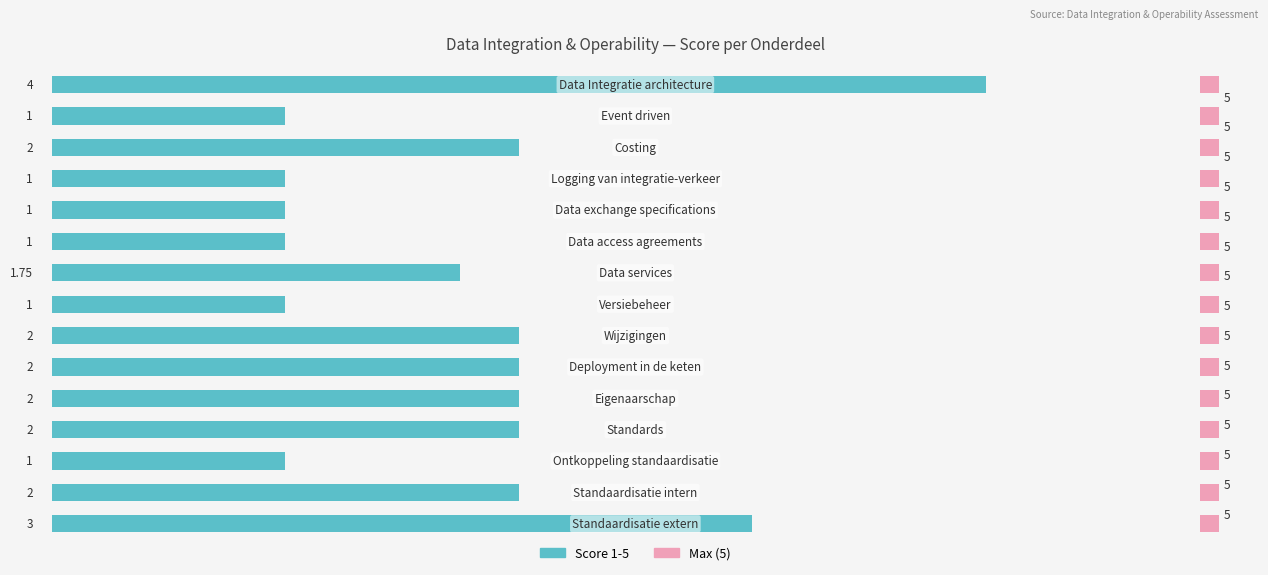

Does the chart contain any negative values?

No